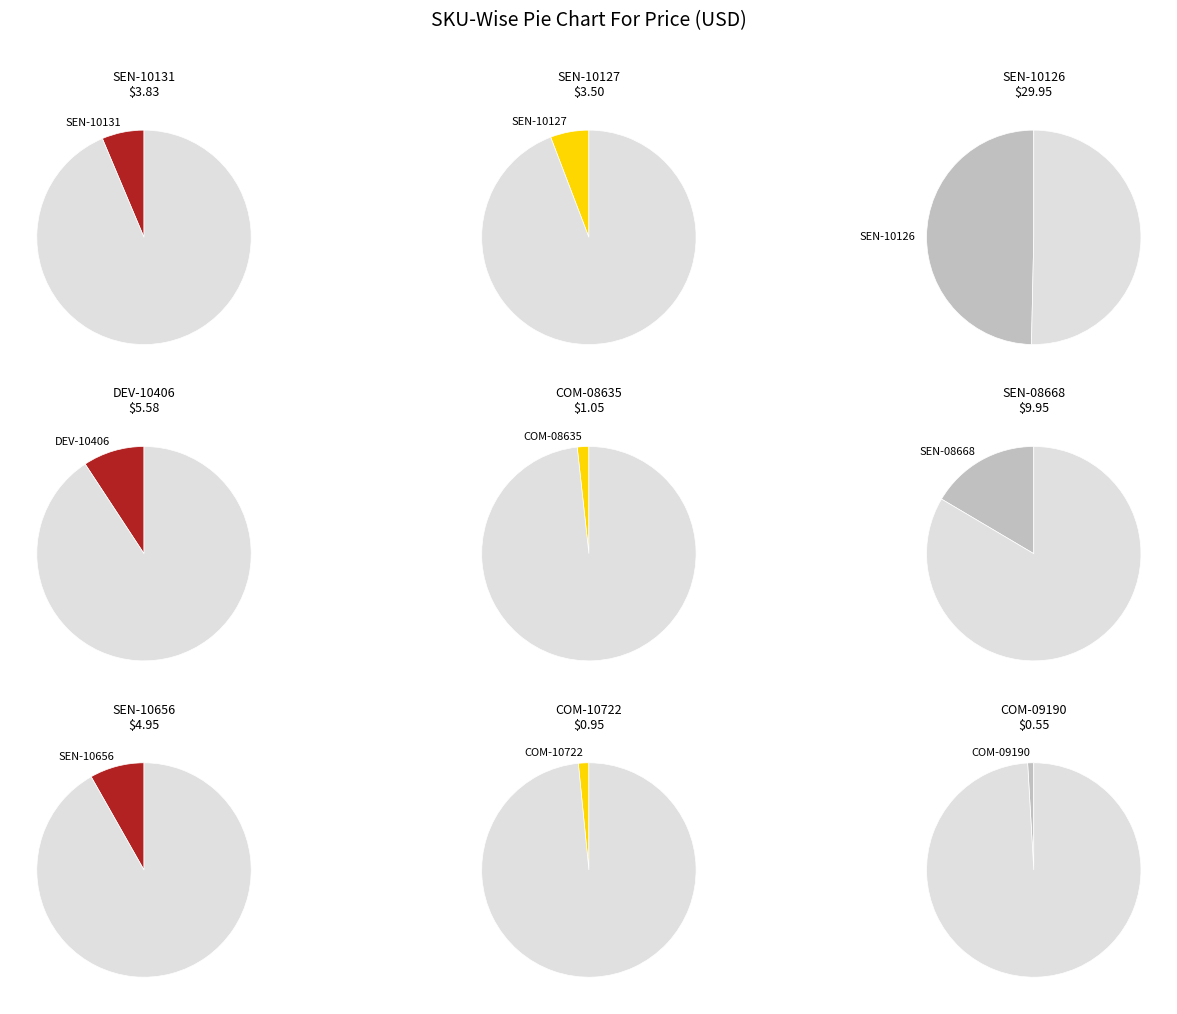

What is the largest slice in the pie chart?

SEN-10126